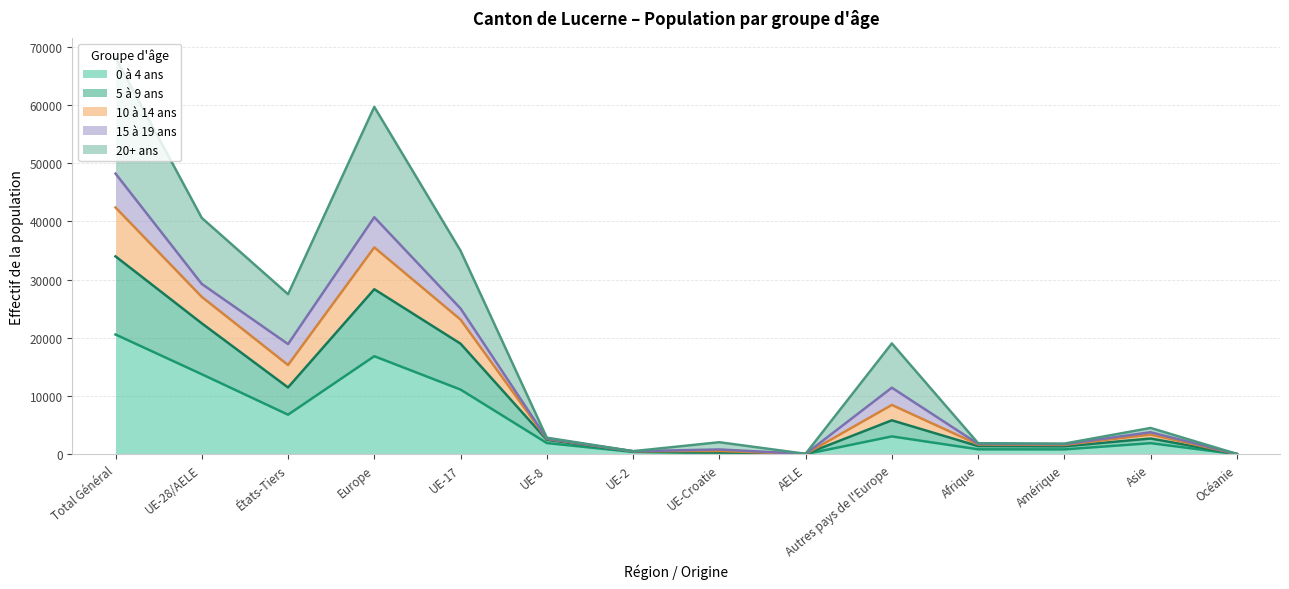

True or false: 10 à 14 ans and 5 à 9 ans intersect in this chart.

False